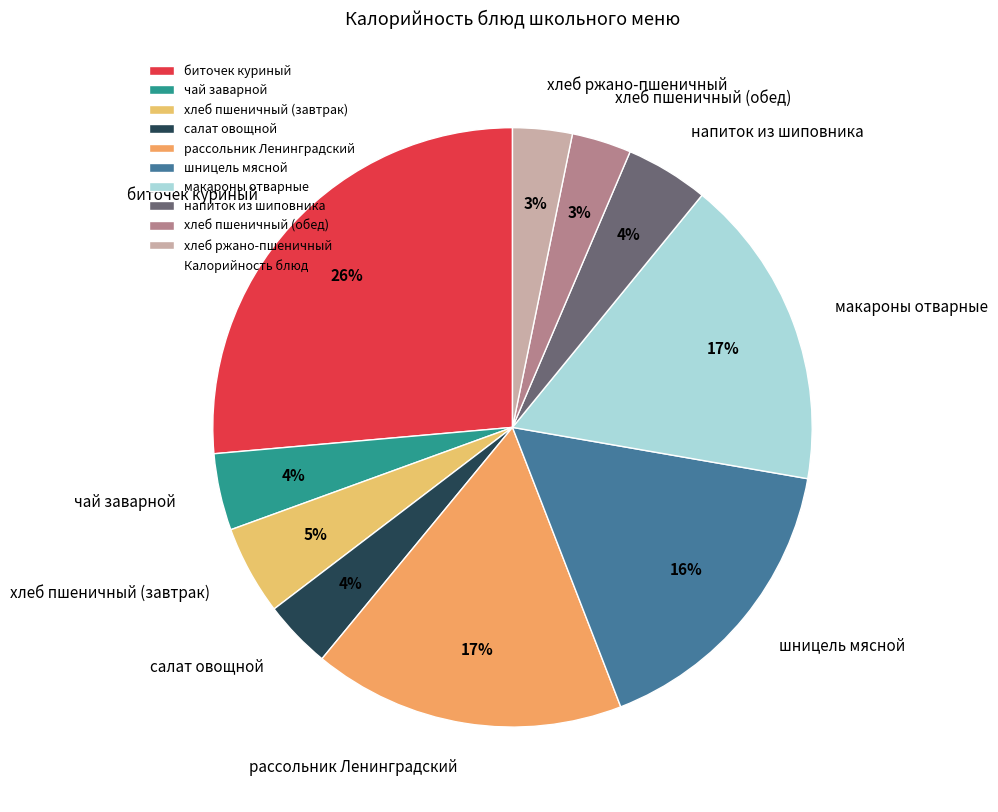

Count the number of slices in the pie.

10